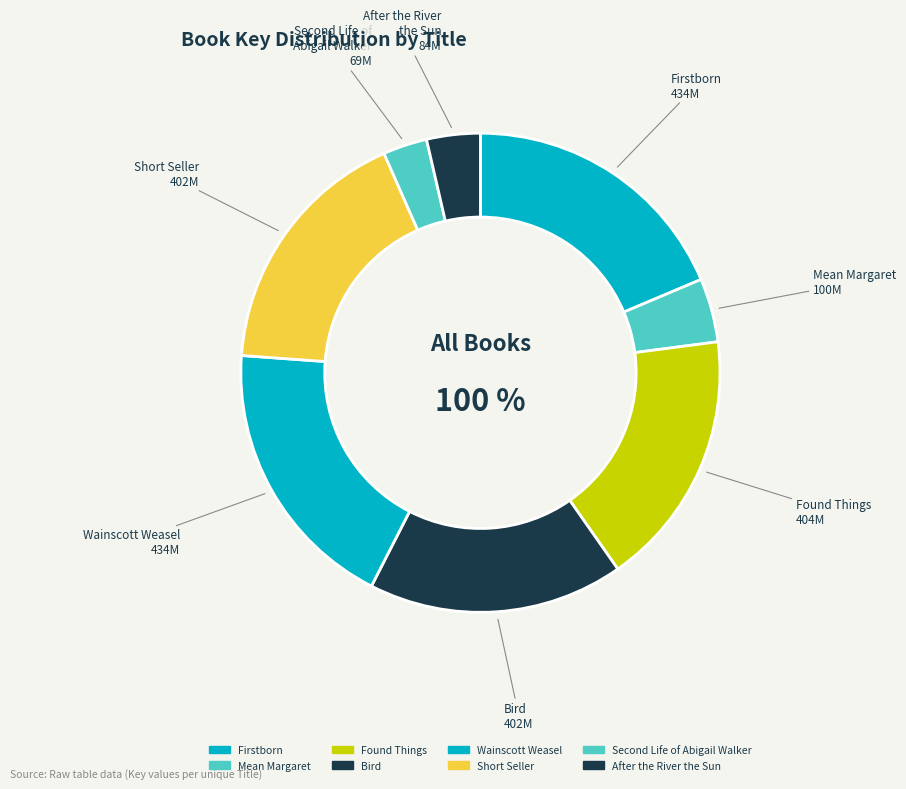

Does Mean Margaret account for over 50% of the chart?

No